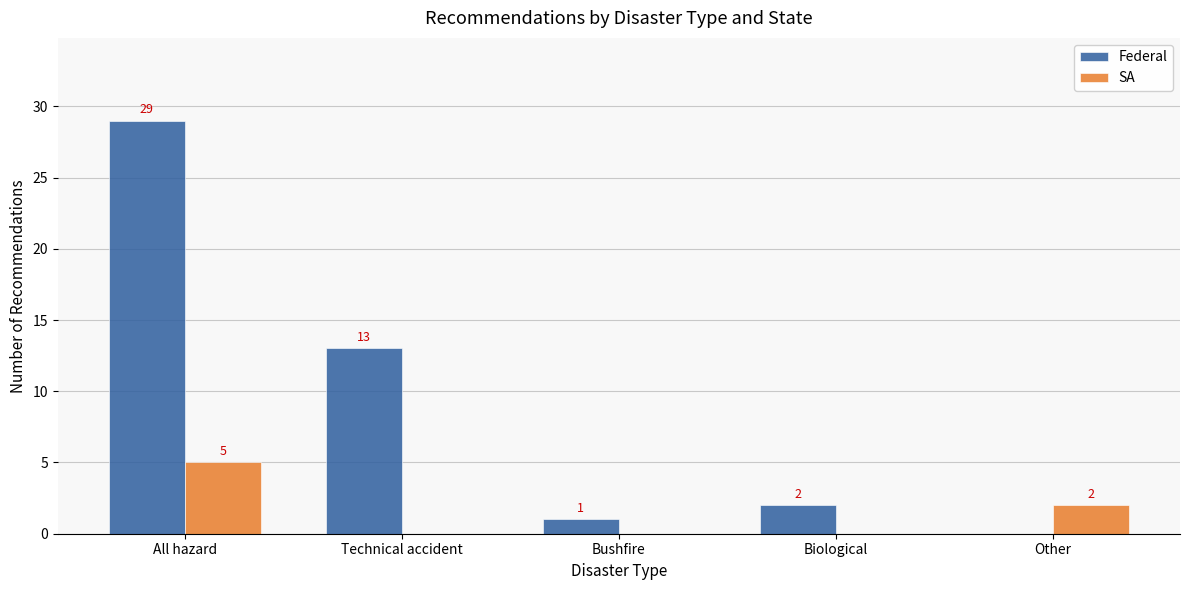

What are all the series names shown in the legend?

Federal, SA